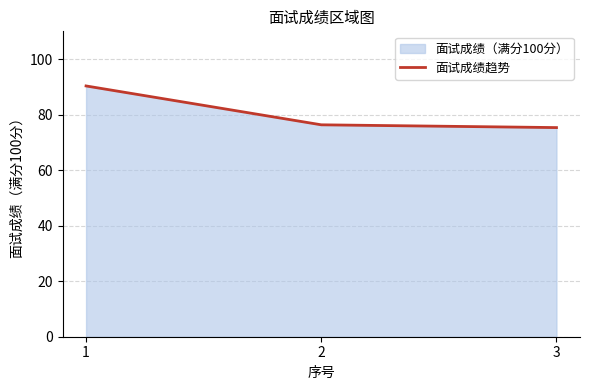

What is the value of the 2nd point from the left?

76.3